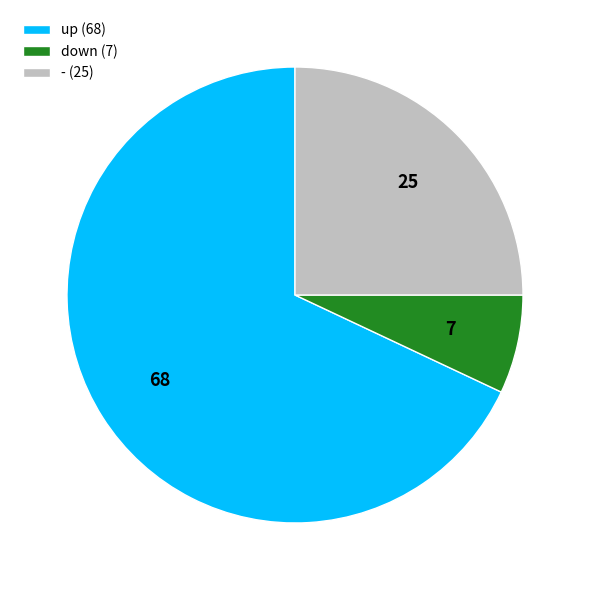

Which category has the biggest portion of the pie?

up